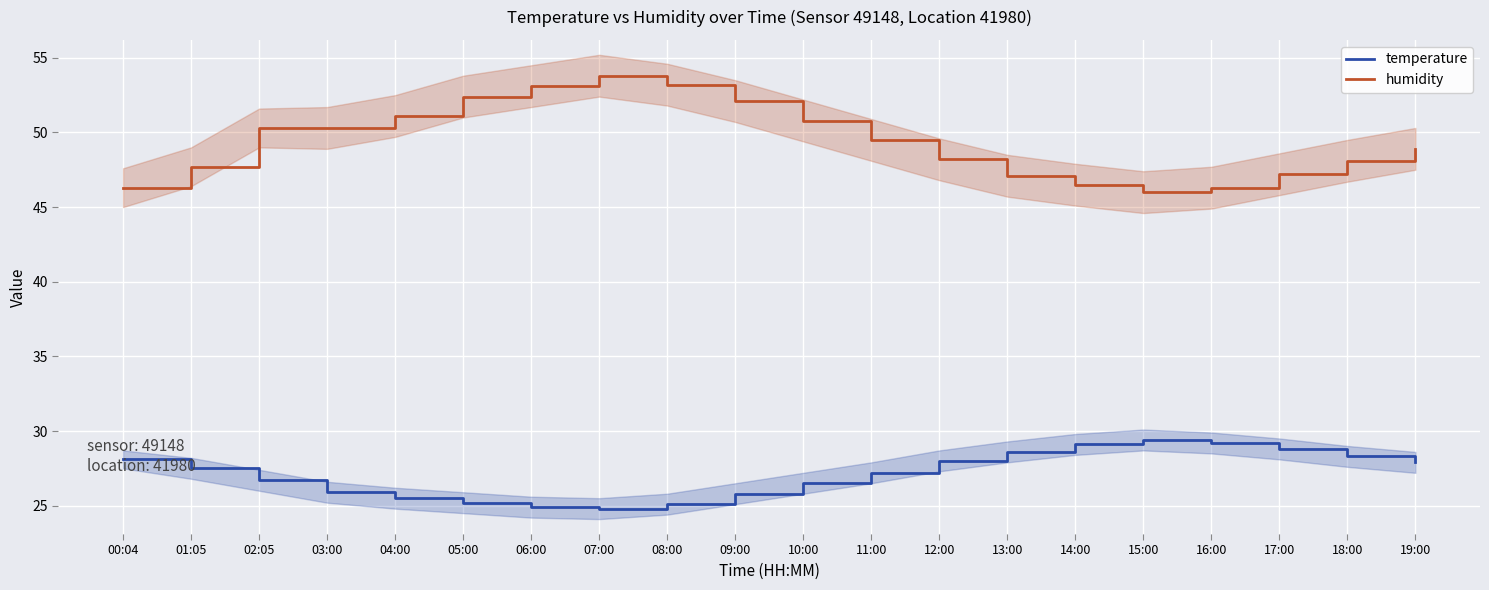

What is the difference between the second highest and second lowest values in the temperature series?

4.3